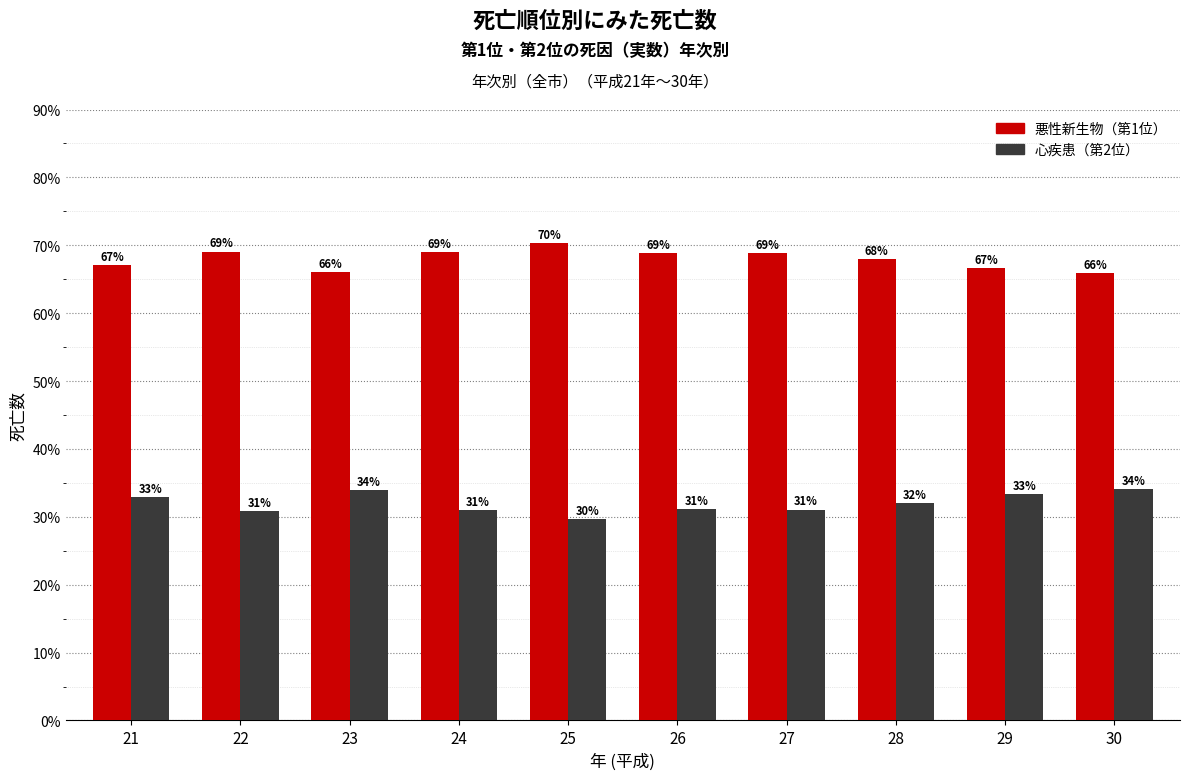

What is the sum of all 悪性新生物（第1位） values?

680.0